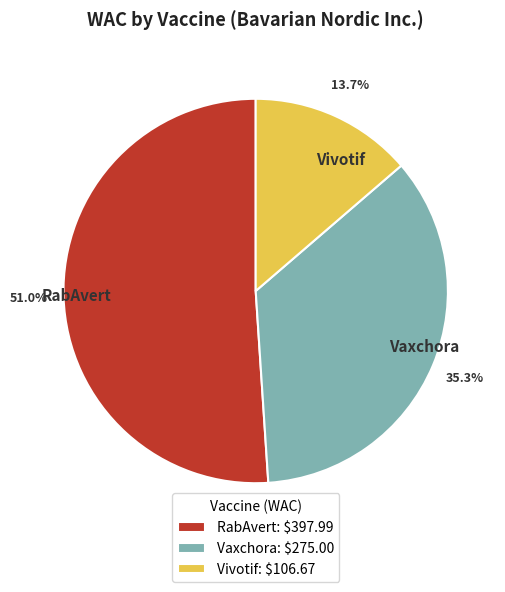

Which has a higher value, Vaxchora or RabAvert?

RabAvert